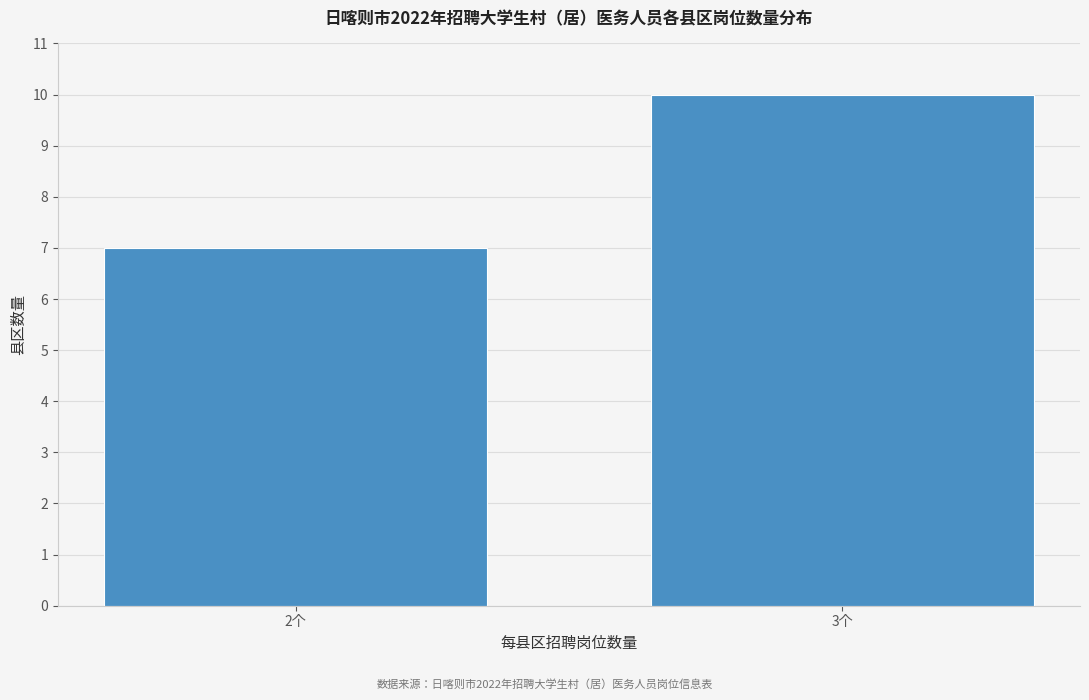

Reading right to left, transcribe all the data shown in this chart.

10	7